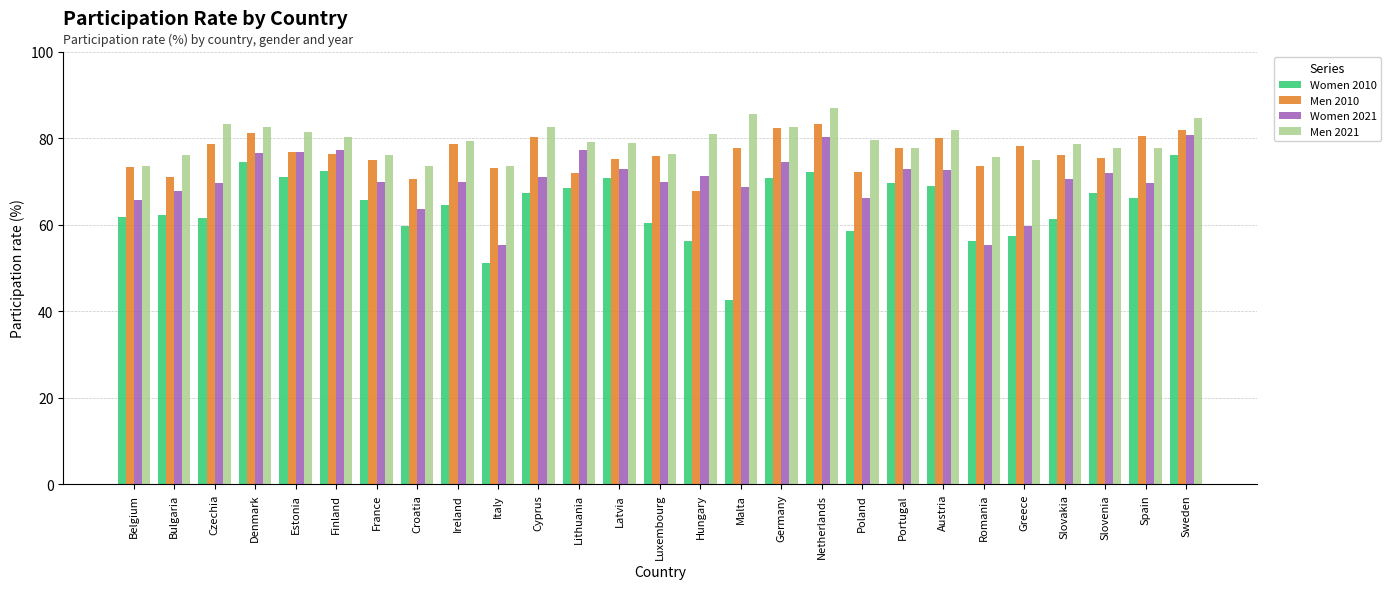

How many groups of bars are there?

27